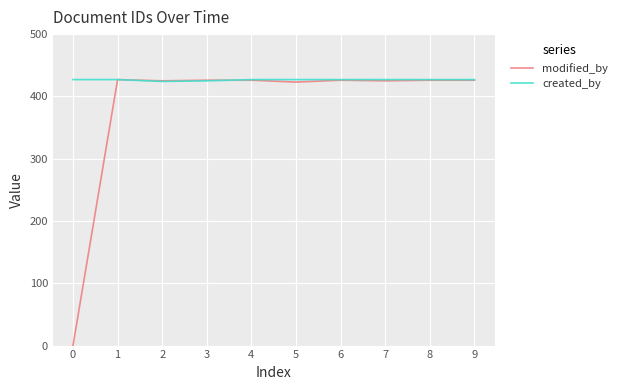

What is the maximum value for modified_by?

427